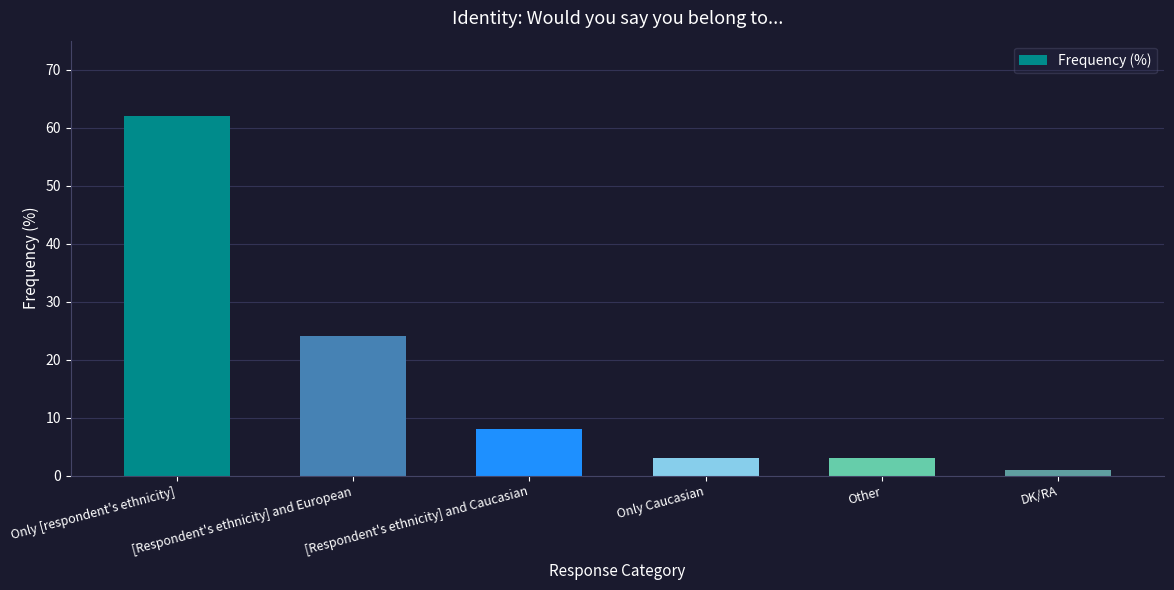

What is the average value?

17